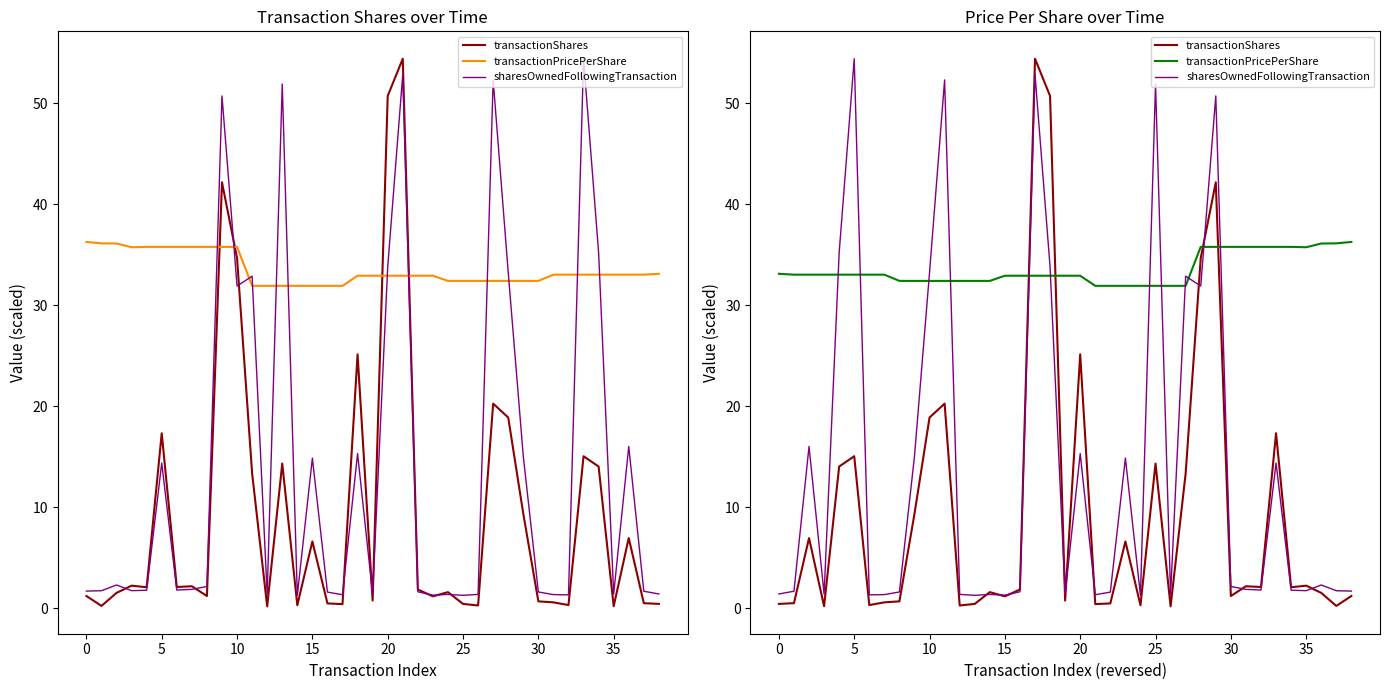

What is the sum of the sharesOwnedFollowingTransaction values at 22 and 15?

2.9